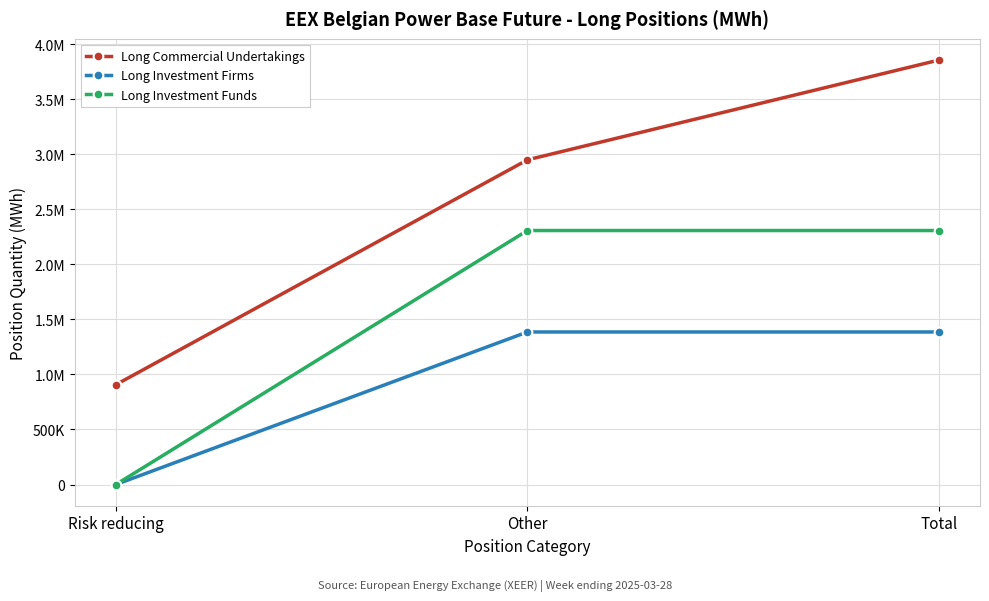

The value of Long Investment Firms at Other is 824637. True or false?

False